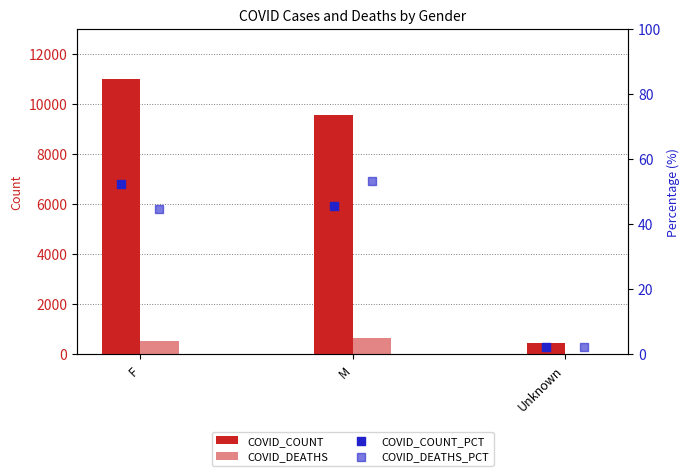

Which series reaches the minimum Y coordinate?

COVID_DEATHS_PCT